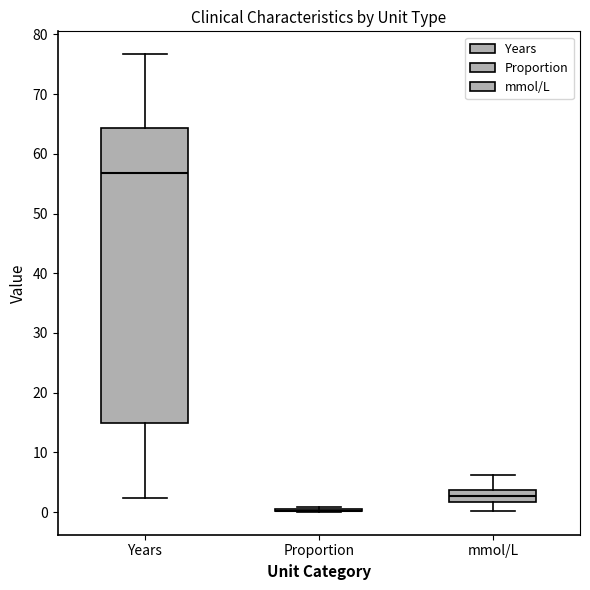

Where does the median line of the box for mmol/L sit on the y-axis? The values are not printed on the chart, so give them approximately, as read against the axis.

3